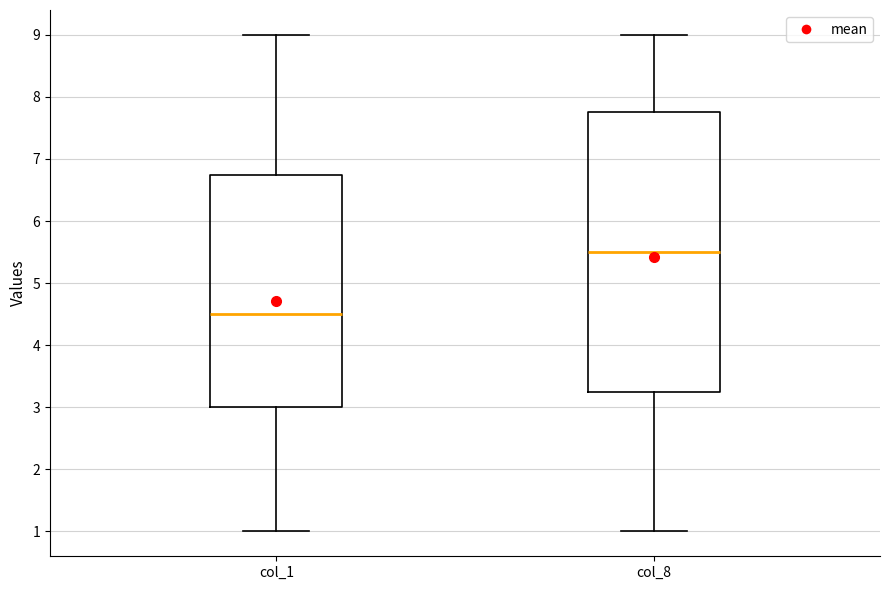

Where does the upper whisker of the box for col_8 end on the y-axis? The values are not printed on the chart, so give them approximately, as read against the axis.

9.0